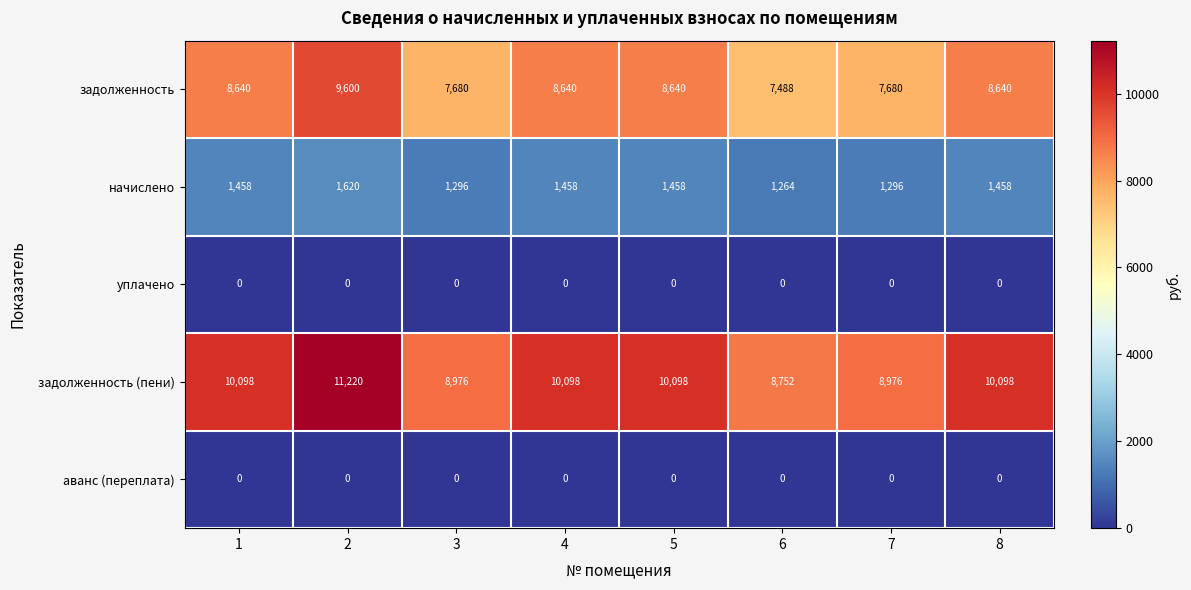

Which series changed the most between 5 and 6?

задолженность (пени)